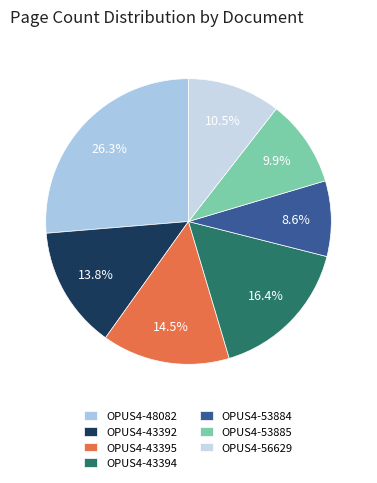

Is it true that OPUS4-43395 is 4% of the pie?

False